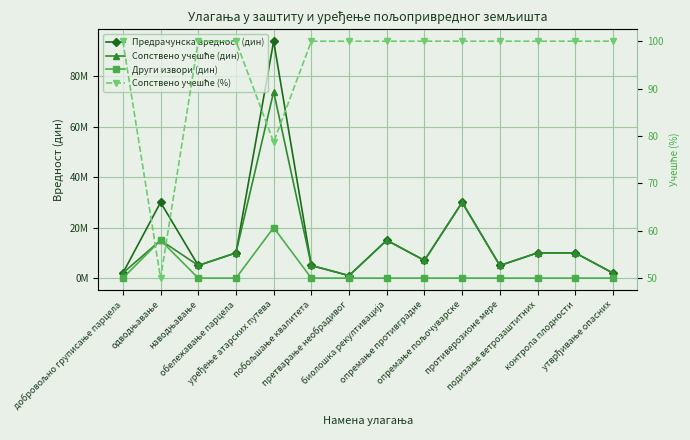

Where is the first local maximum for Предрачунска вредност (дин)?

одводњавање